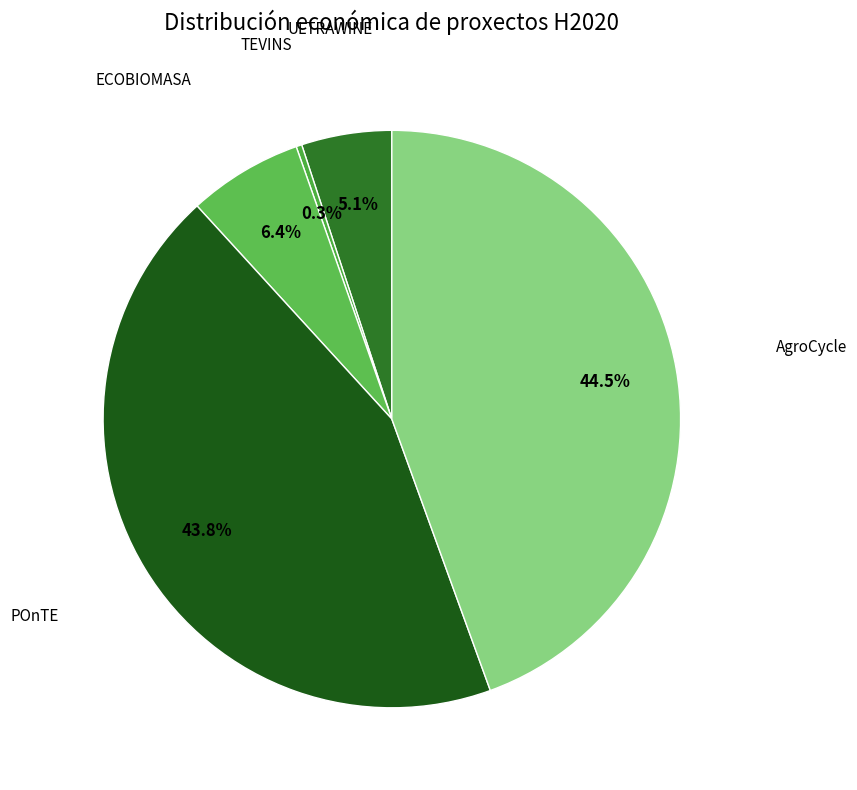

To the nearest percent, what portion does ULTRAWINE represent?

5%